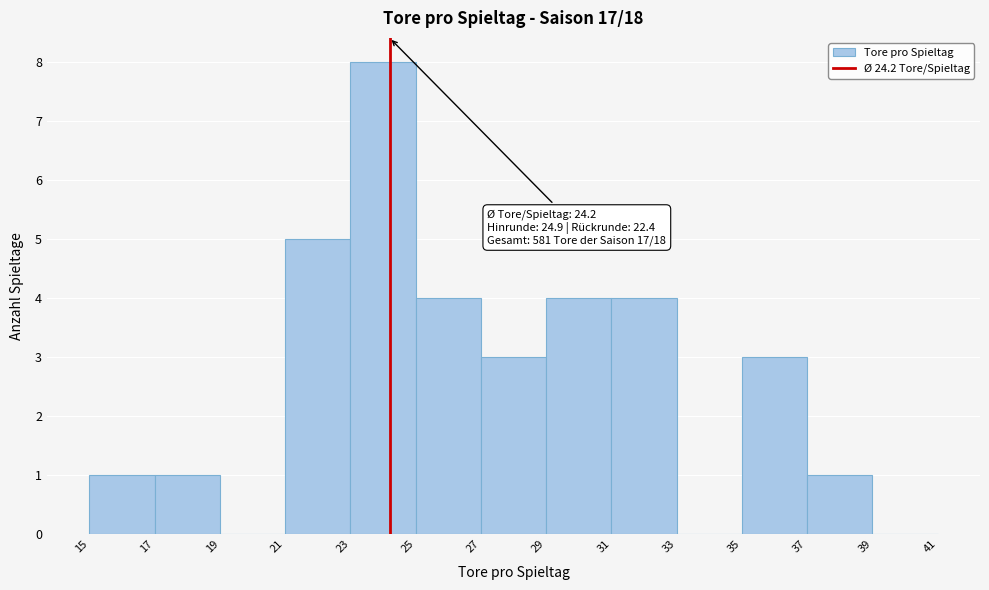

Which range on the x-axis has the tallest bar?

23 to 25